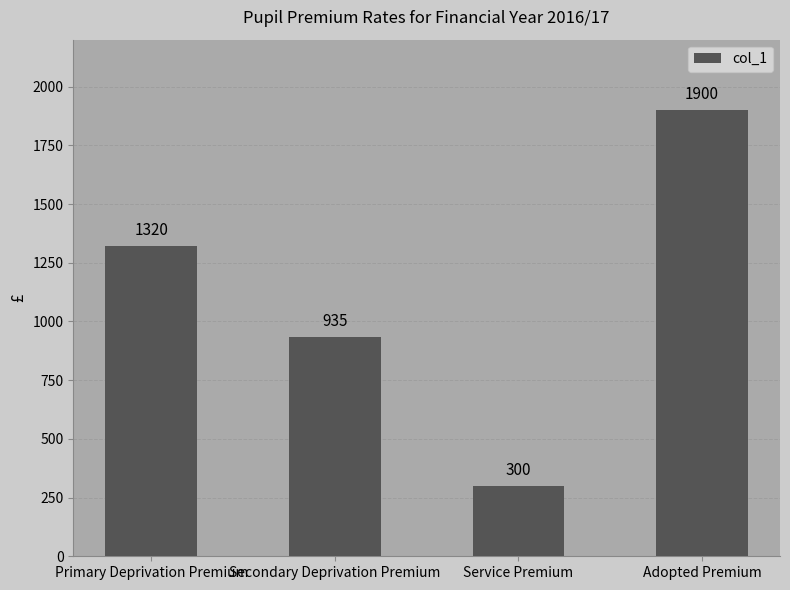

What is the difference between the maximum and minimum values?

1600